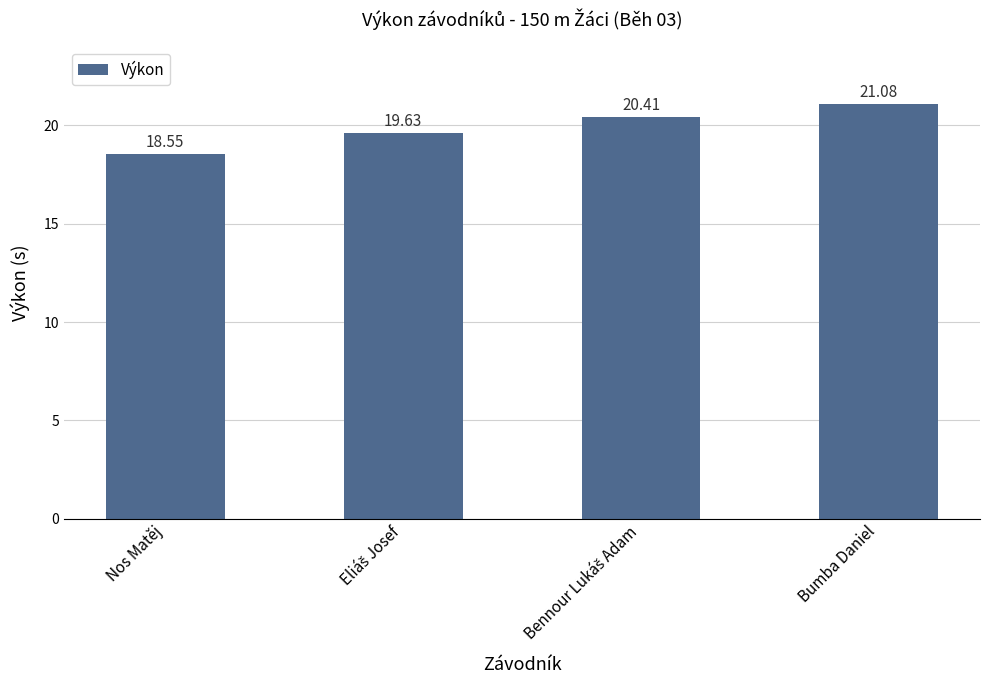

The value at Bumba Daniel is 21.1. True or false?

True